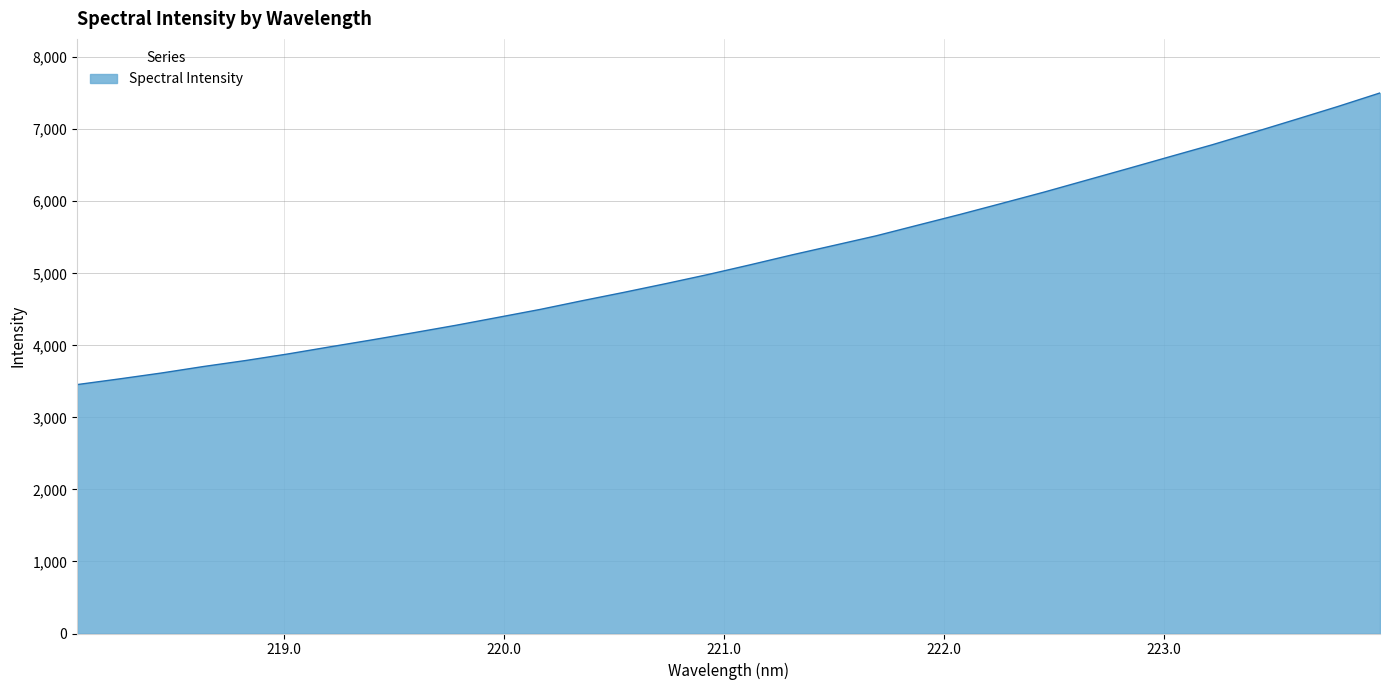

What is the greatest value displayed?

7504.1